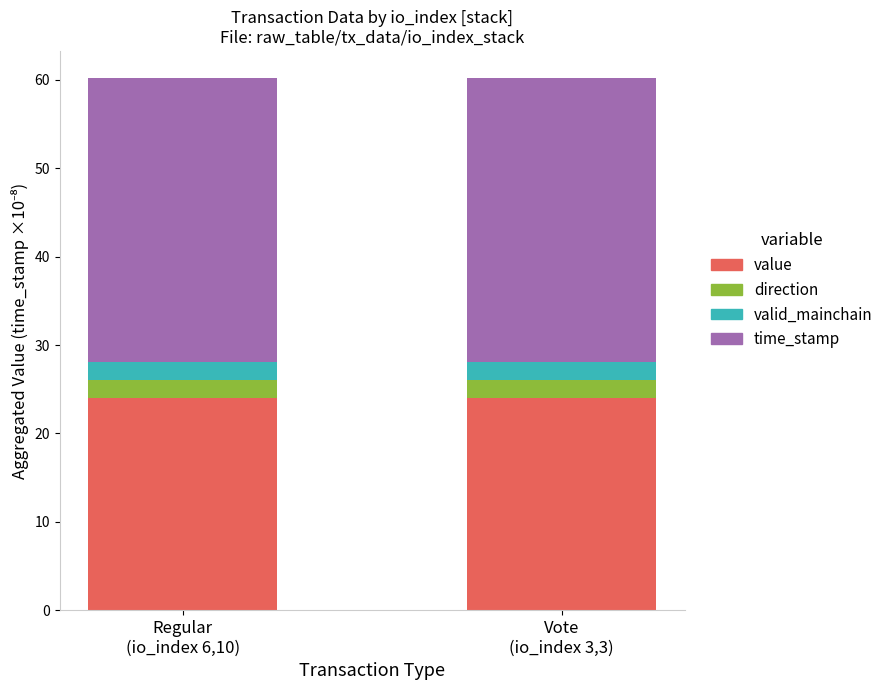

Count the number of categories in the chart.

2